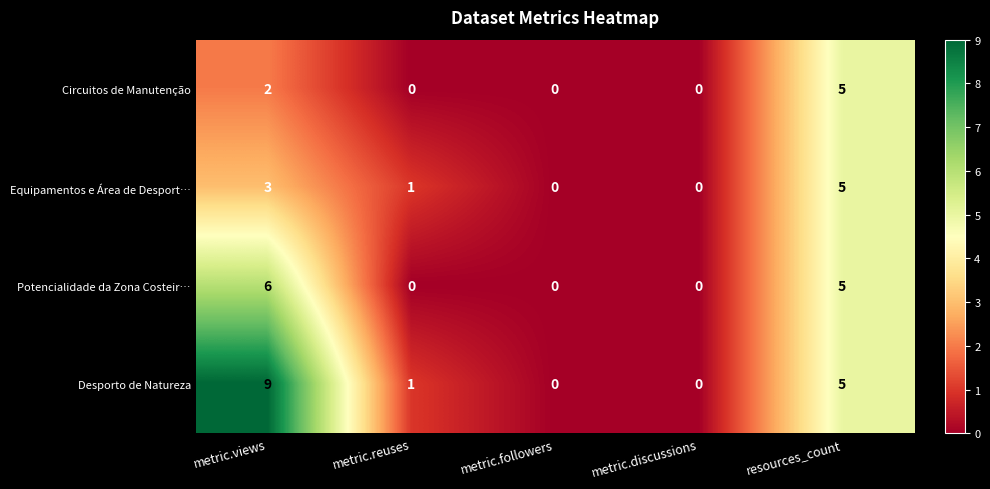

How many Equipamentos e Área de Desport… values are between 0 and 3?

4